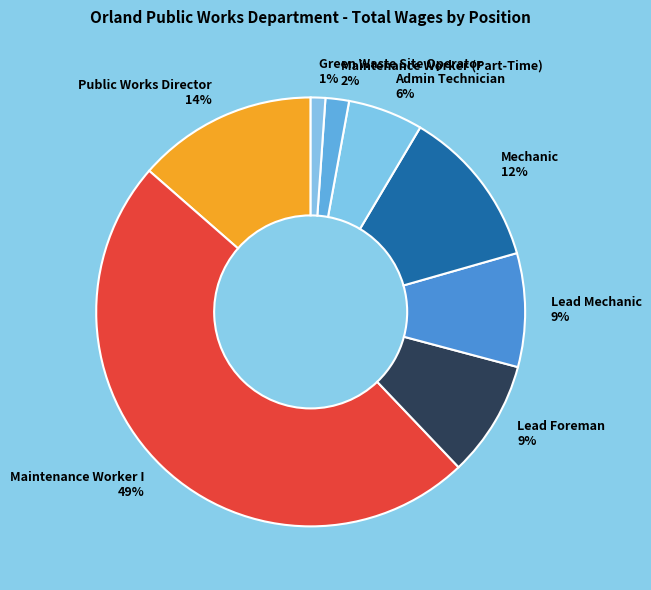

Does any single category account for the majority?

No